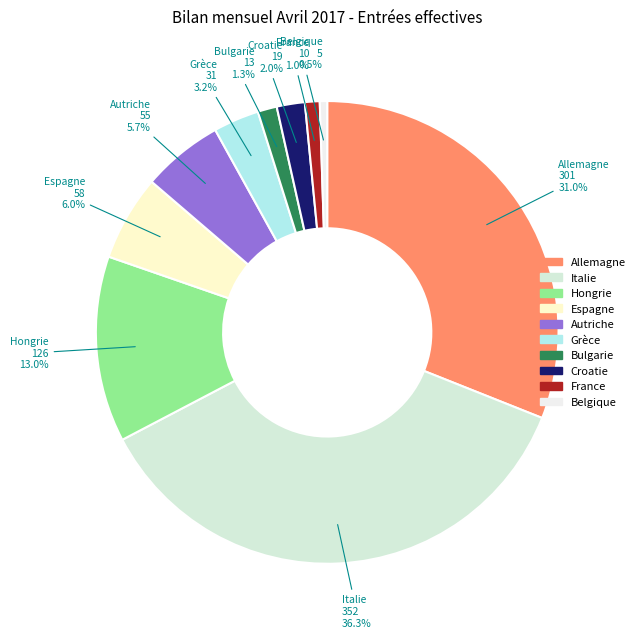

How many segments does this pie chart have?

10